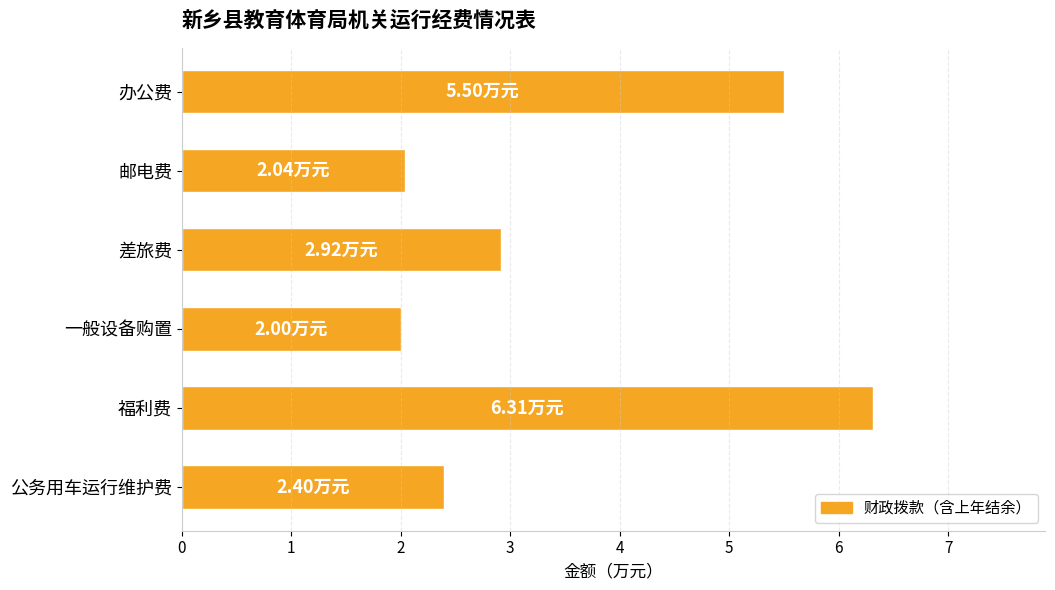

What is the difference between the maximum and minimum values?

4.3